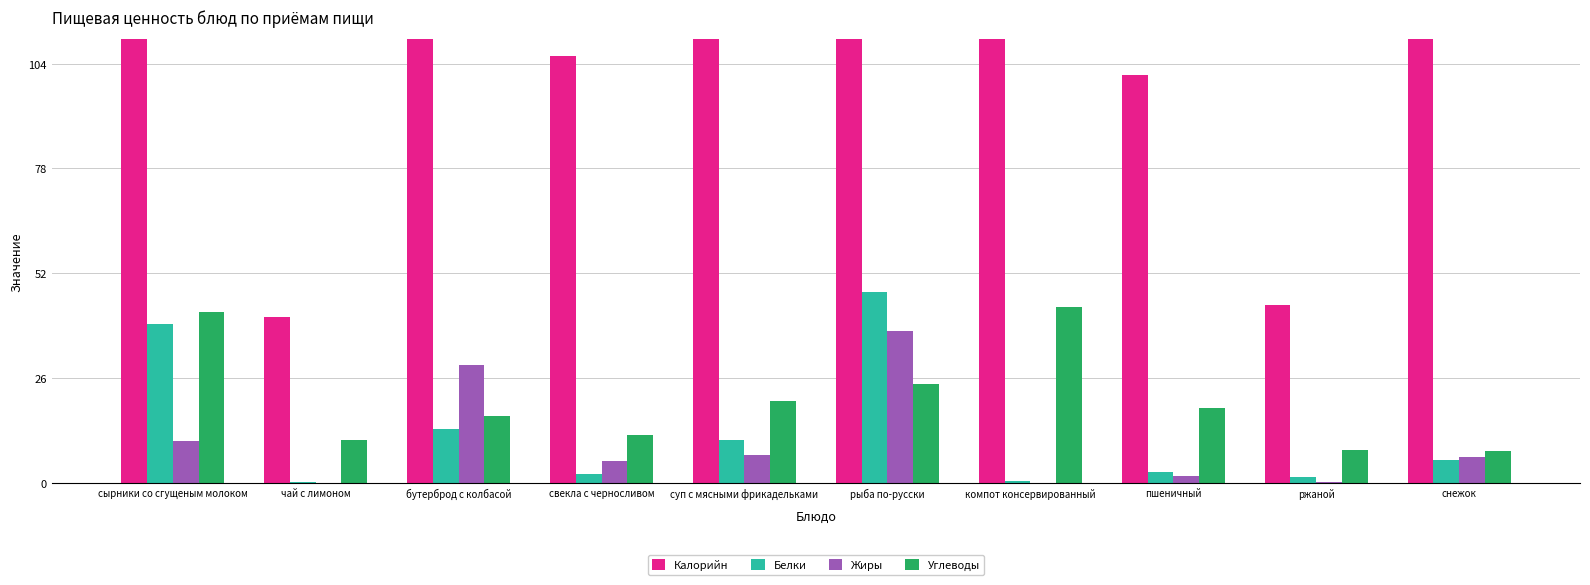

How many bars are there in each group?

4